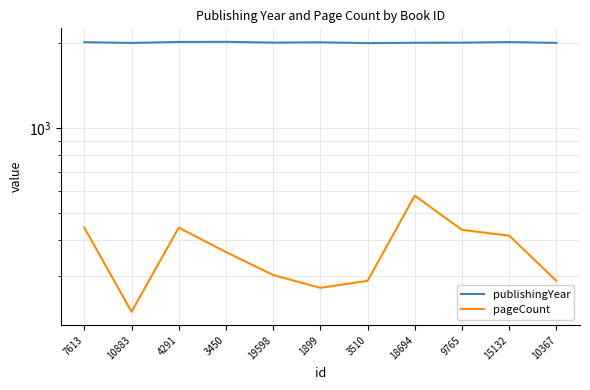

Between 10883 and 1899, which is larger?

1899